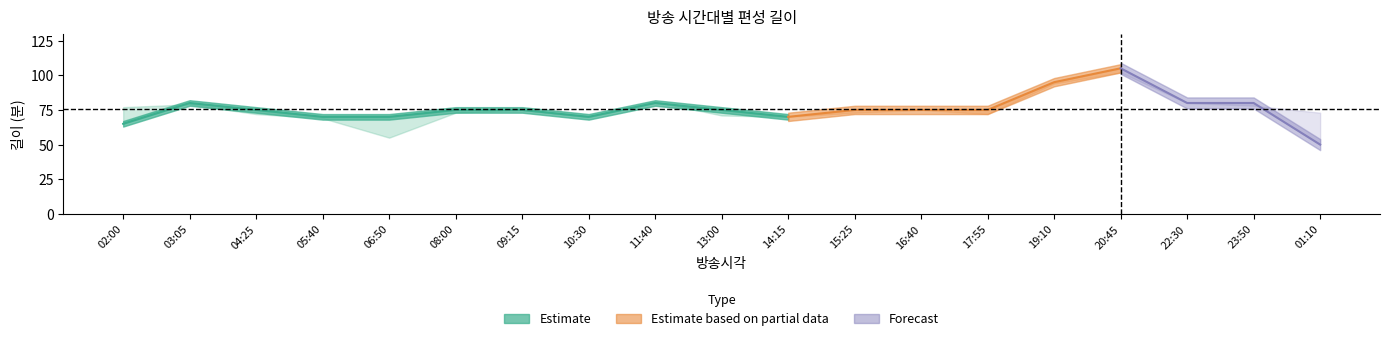

In 편성길이, how many points are higher than both neighbors (excluding endpoints)?

3